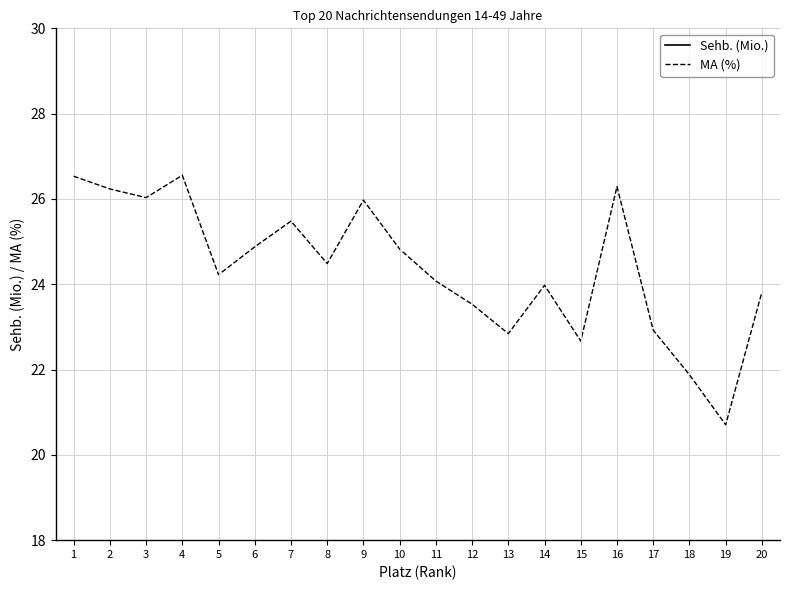

Where is Sehb. (Mio.) nearest to the value 2?

20